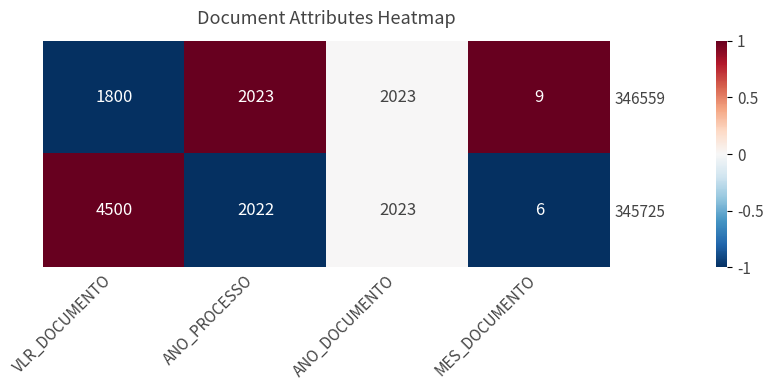

Which series changed the most between ANO_PROCESSO and MES_DOCUMENTO?

345725